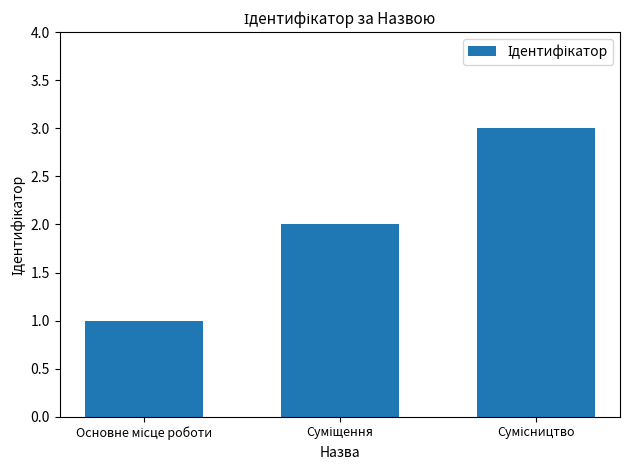

Reading left to right, what are all the values shown in this chart?

1	2	3